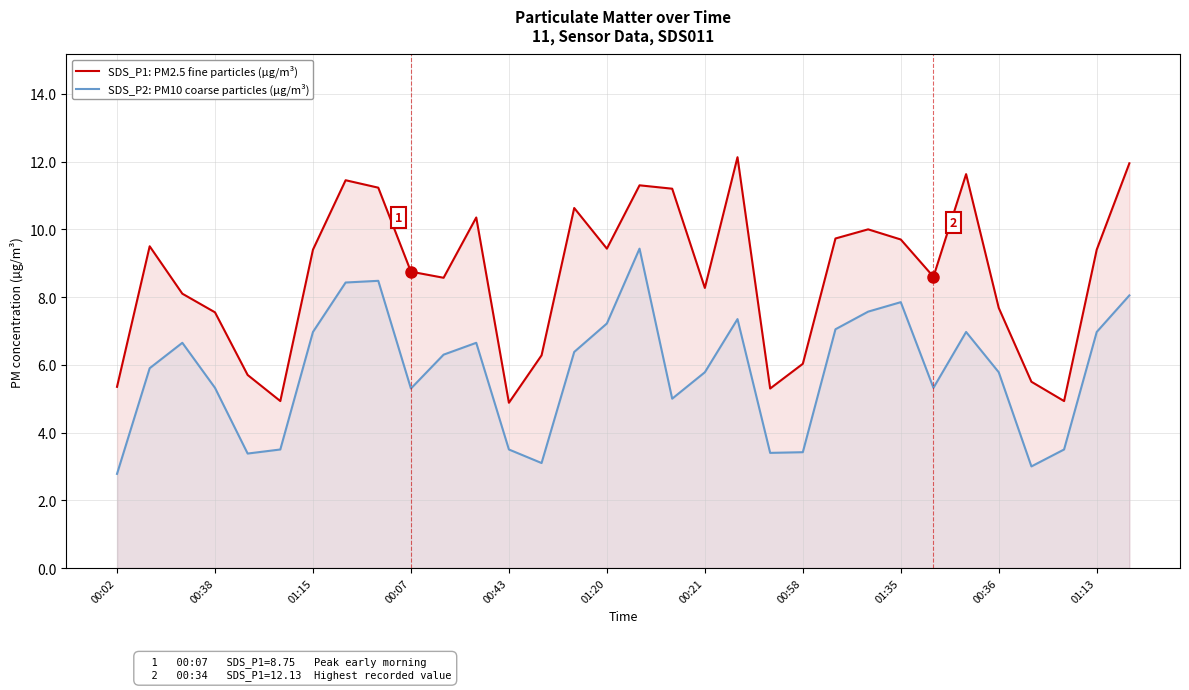

What is the maximum value for SDS_P2: PM10 coarse particles (µg/m³)?

9.4